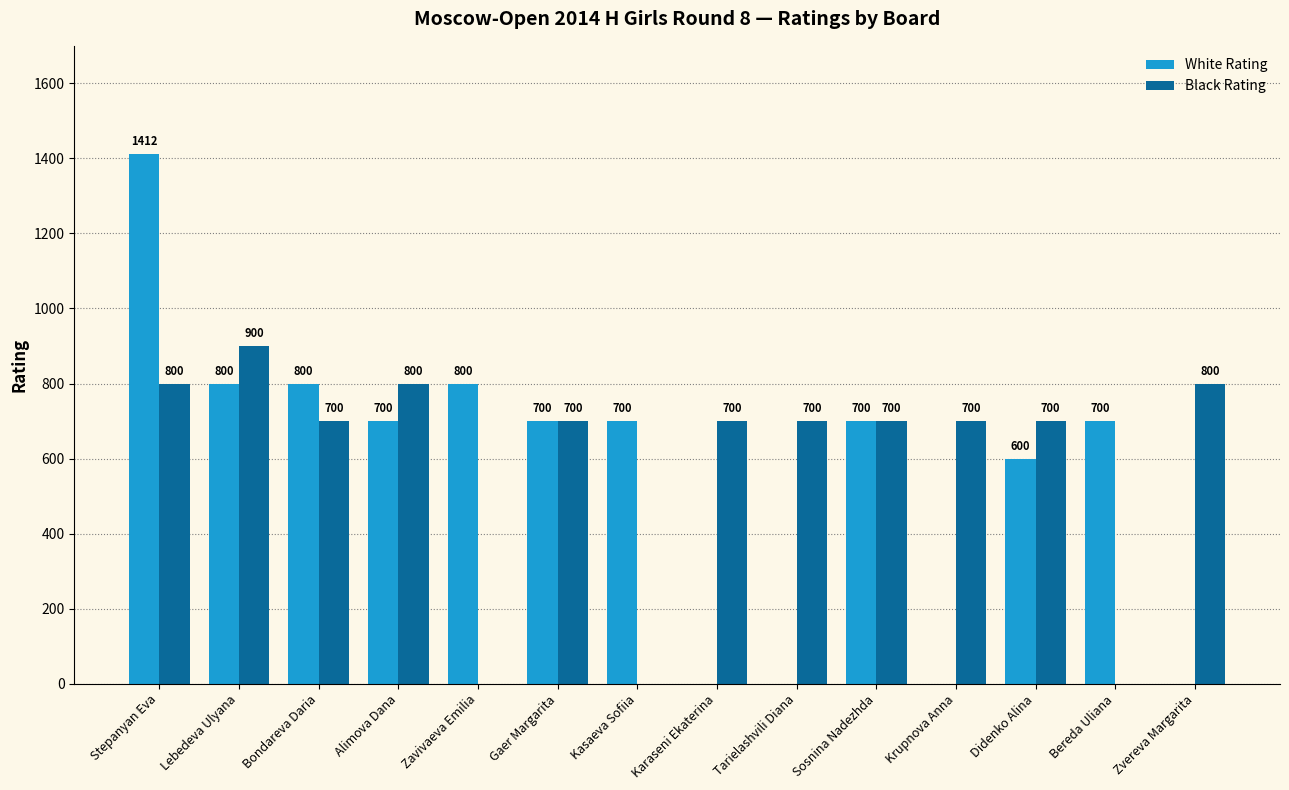

What are all the series names shown in the legend?

White Rating, Black Rating